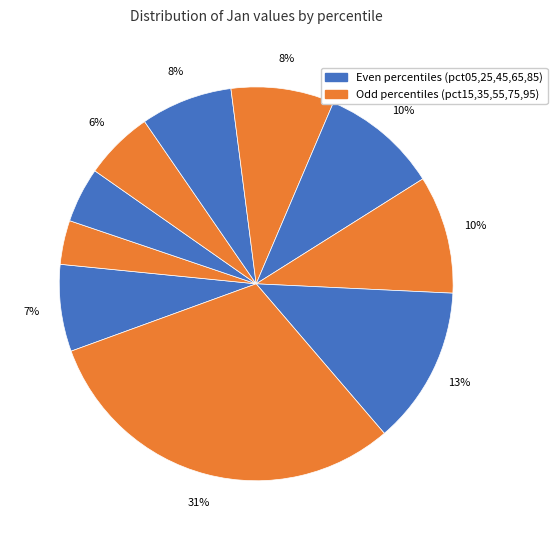

Rank the categories by value from highest to lowest.

pct95, pct85, pct75, pct65, pct55, pct45, pct05, pct35, pct25, pct15